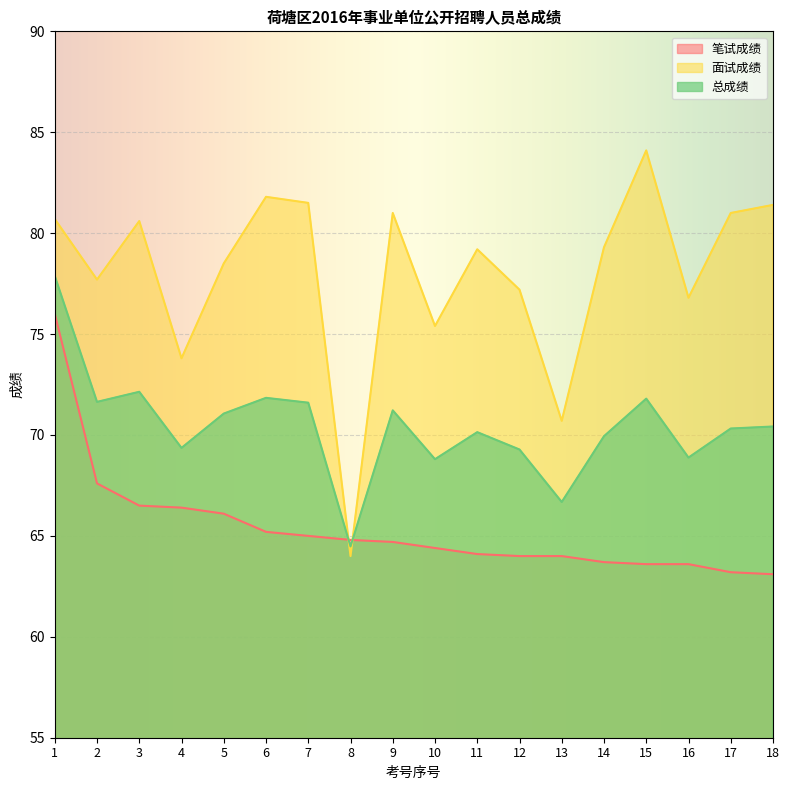

Reading left to right, transcribe all the data shown in this chart.

笔试成绩: 76.0	67.6	66.5	66.4	66.1	65.2	65.0	64.8	64.7	64.4	64.1	64.0	64.0	63.7	63.6	63.6	63.2	63.1
面试成绩: 80.7	77.7	80.6	73.8	78.5	81.8	81.5	64.0	81.0	75.4	79.2	77.2	70.7	79.3	84.1	76.8	81.0	81.4
总成绩: 77.9	71.6	72.1	69.4	71.1	71.8	71.6	64.5	71.2	68.8	70.1	69.3	66.7	69.9	71.8	68.9	70.3	70.4